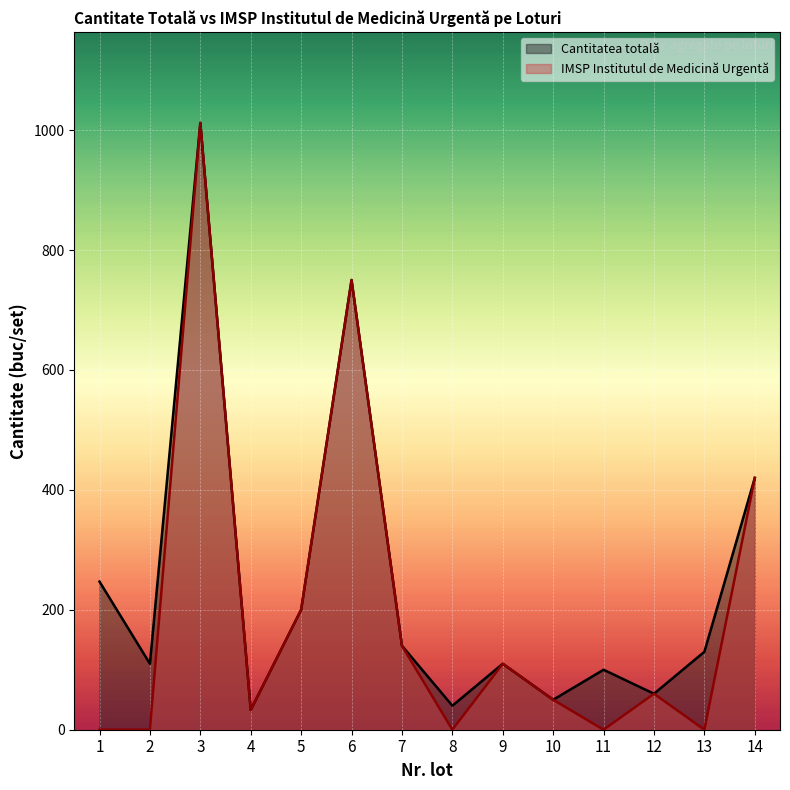

Reading left to right, extract all data points from this chart.

247	110	1012	33	200	750	140	40	110	50	100	60	130	420